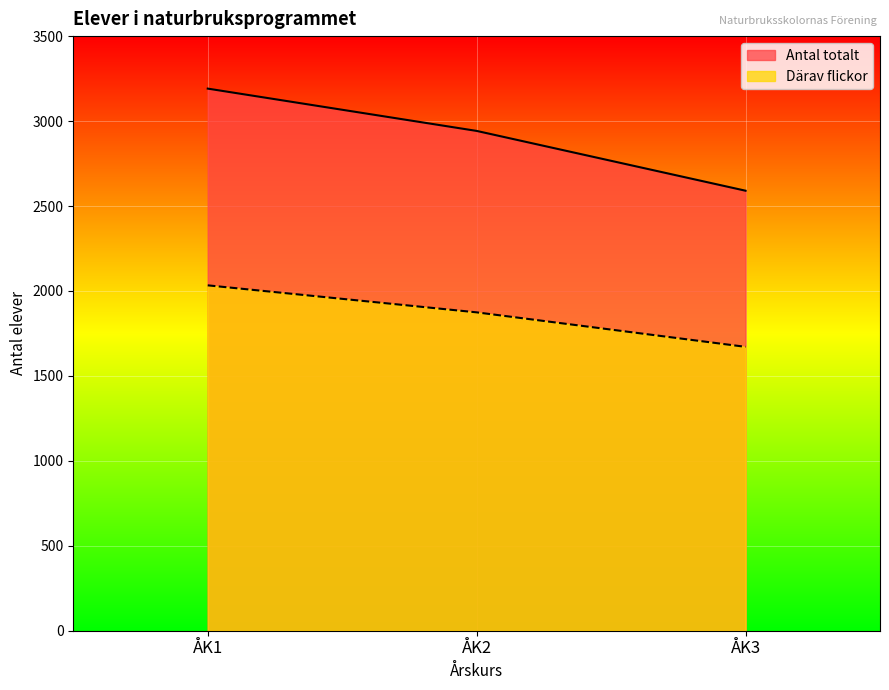

What is the greatest value displayed?

3191